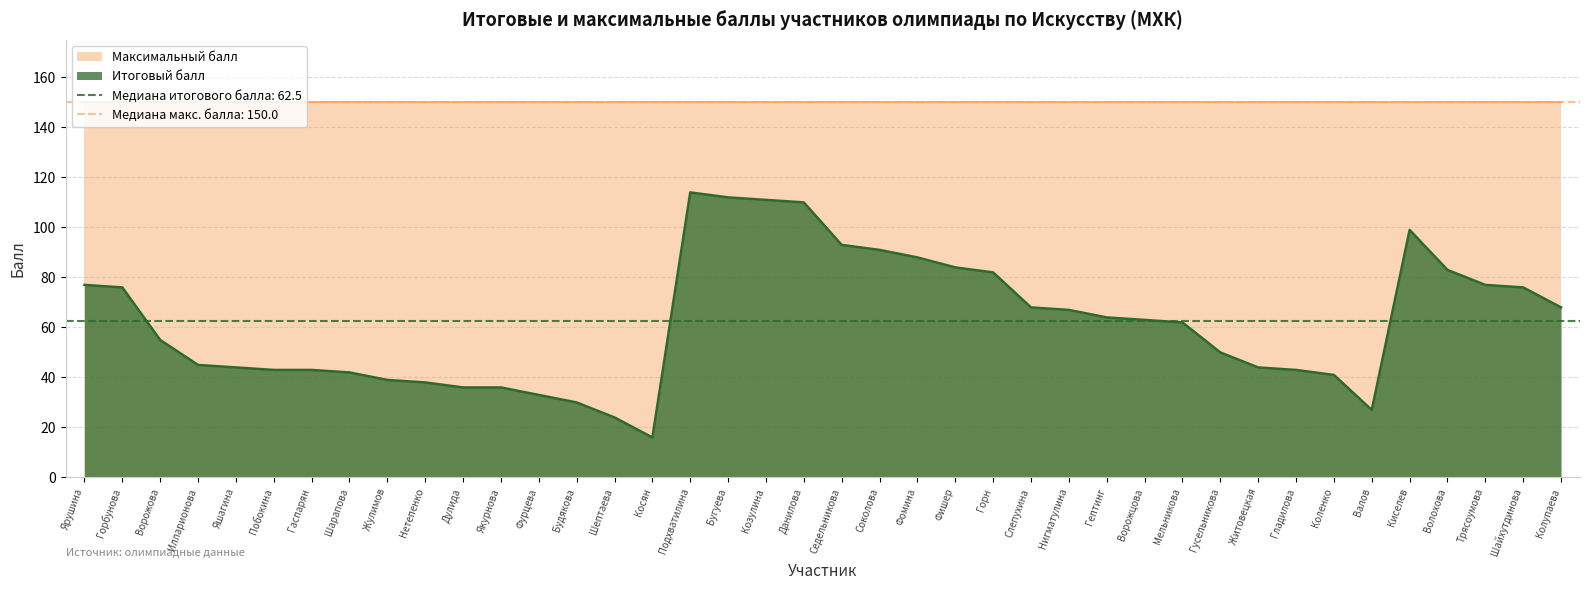

How many data points are less than 63?

20